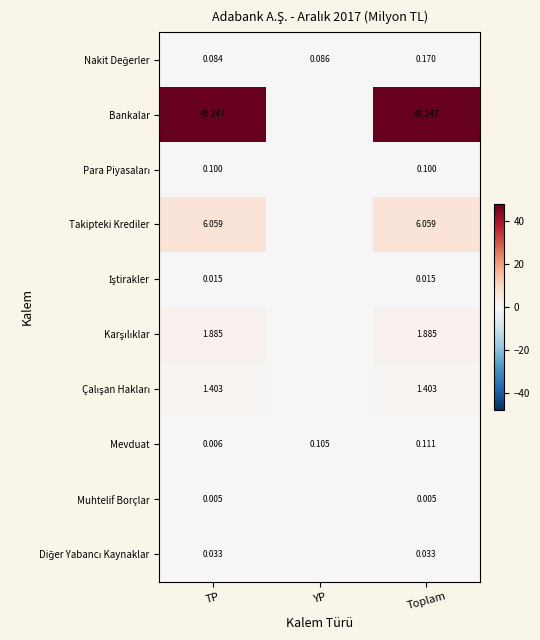

What is the total value across all series at TP?

57.8